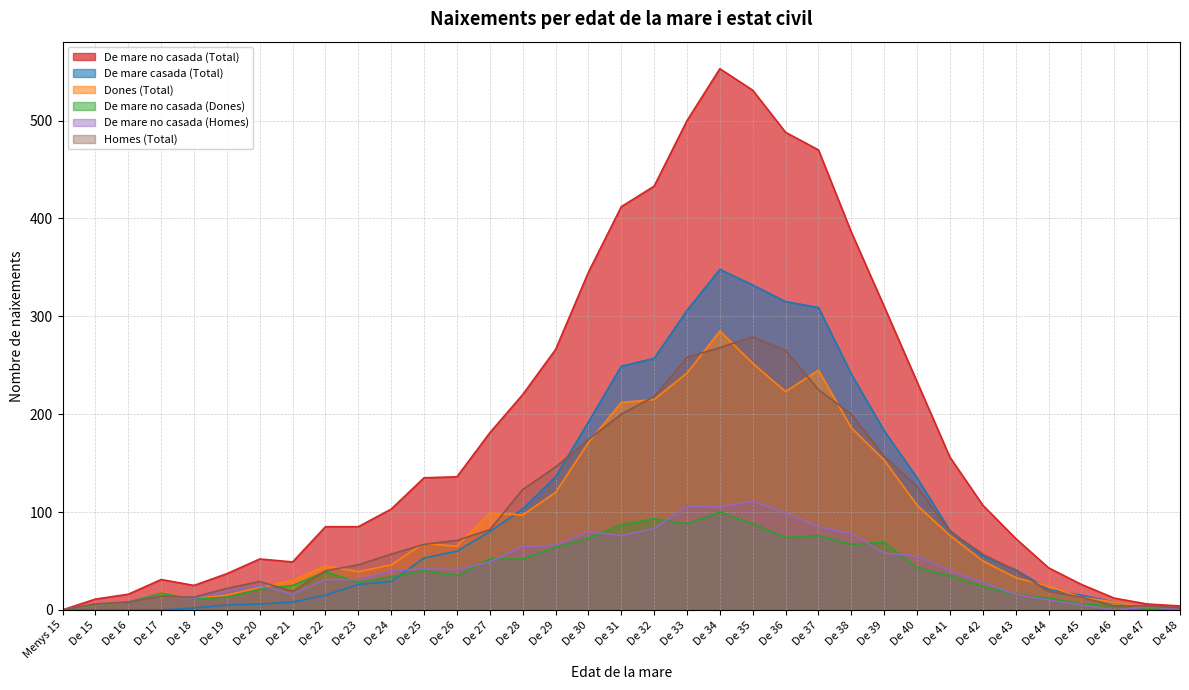

Reading left to right, list all the values displayed in this chart.

De mare no casada (Total): 0	11	16	31	25	37	52	49	85	85	103	135	136	181	220	266	345	412	433	500	553	531	488	470	386	310	233	156	107	73	43	26	12	6	4
De mare casada (Total): 0	0	0	0	2	5	6	8	15	26	29	53	60	80	103	136	192	249	257	306	348	332	315	309	241	183	135	81	55	41	21	15	8	1	2
Dones (Total): 0	5	8	17	12	15	23	30	45	39	46	68	65	99	97	120	171	212	215	242	285	252	223	245	186	153	107	76	50	33	24	13	8	2	2
De mare no casada (Dones): 0	5	8	17	11	13	21	25	39	28	34	40	35	52	52	64	73	87	93	88	100	88	74	76	67	69	43	35	24	16	12	6	4	2	1
De mare no casada (Homes): 0	6	8	14	12	19	25	16	31	31	40	42	41	49	65	66	80	76	83	106	105	111	99	85	78	58	55	40	28	16	10	5	0	3	1
Homes (Total): 0	6	8	14	13	22	29	19	40	46	57	67	71	82	123	146	174	200	218	258	268	279	265	225	200	157	126	80	57	40	19	13	4	4	2